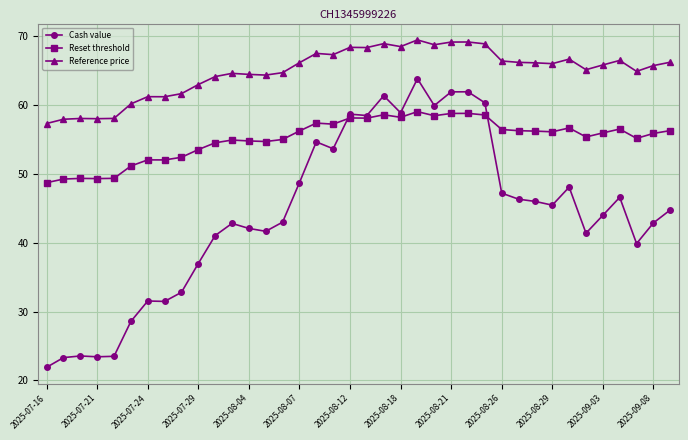

True or false: Reference price and Reset threshold cross at least once.

False